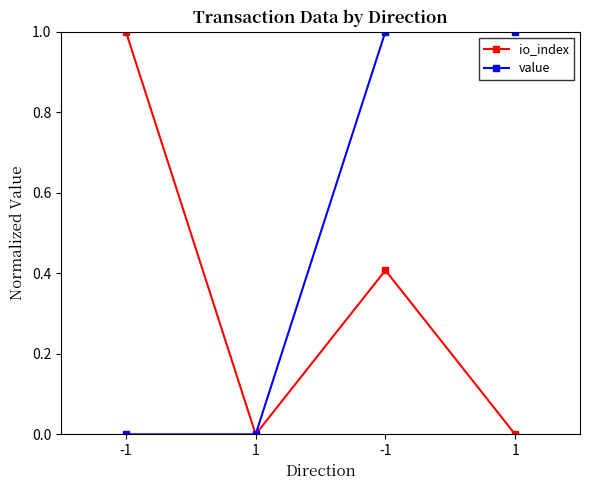

Is it true that io_index equals 1.5 at -1?

False